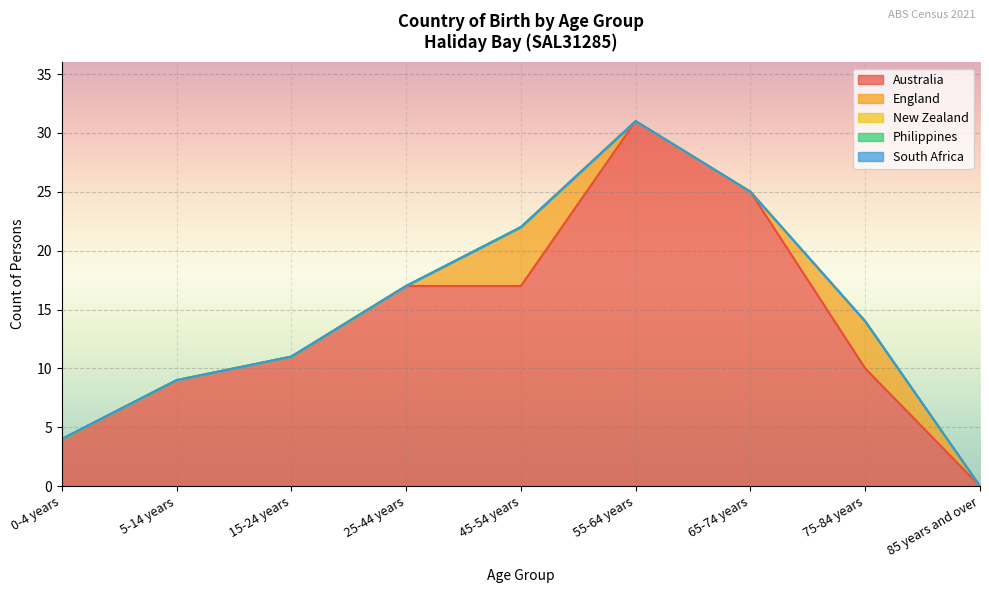

What are all the series names shown in the legend?

Australia, England, New Zealand, Philippines, South Africa